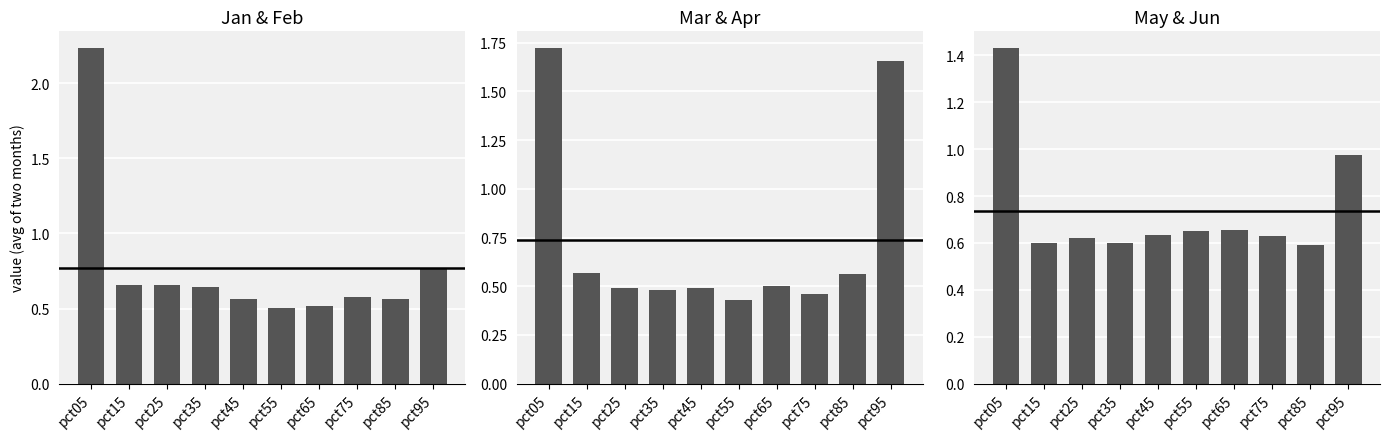

How many data points does each series have?

10